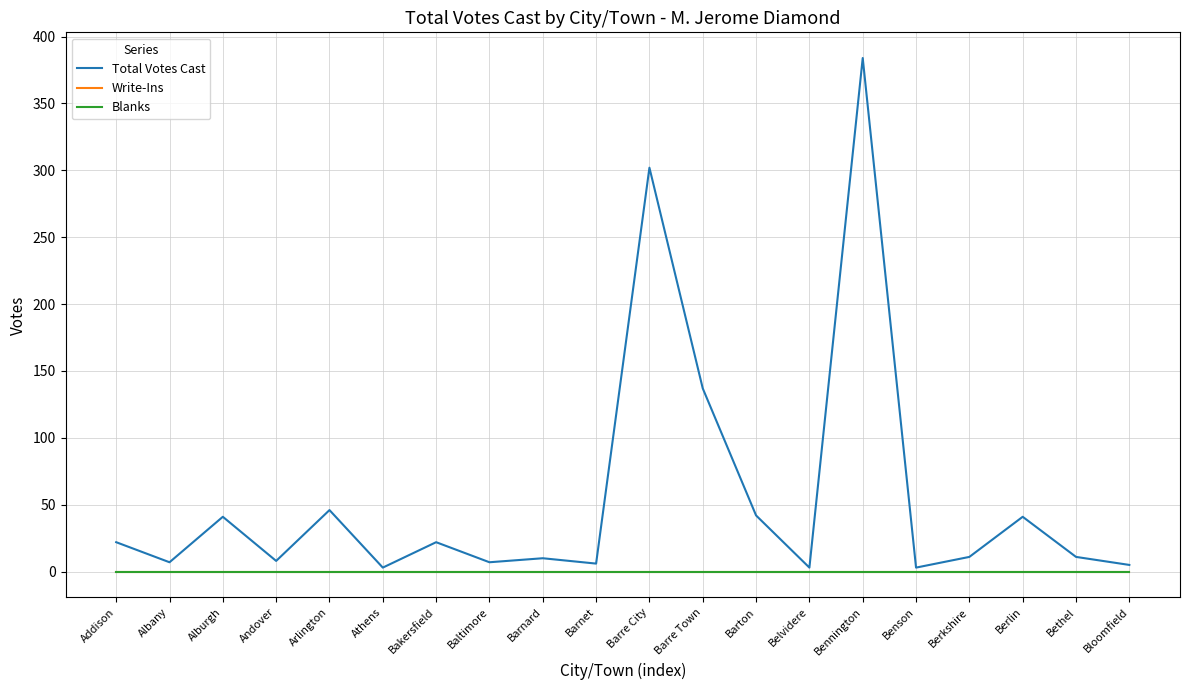

Does the chart display data point markers on the line(s)?

No